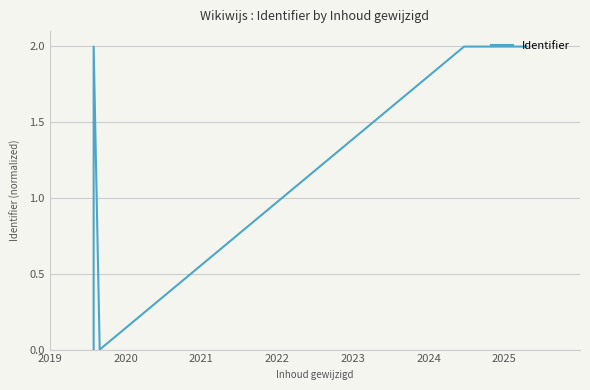

Reading left to right, transcribe all the data shown in this chart.

0.0	0.0	2.0	0.0	2.0	2.0	2.0	2.0	2.0	2.0	2.0	2.0